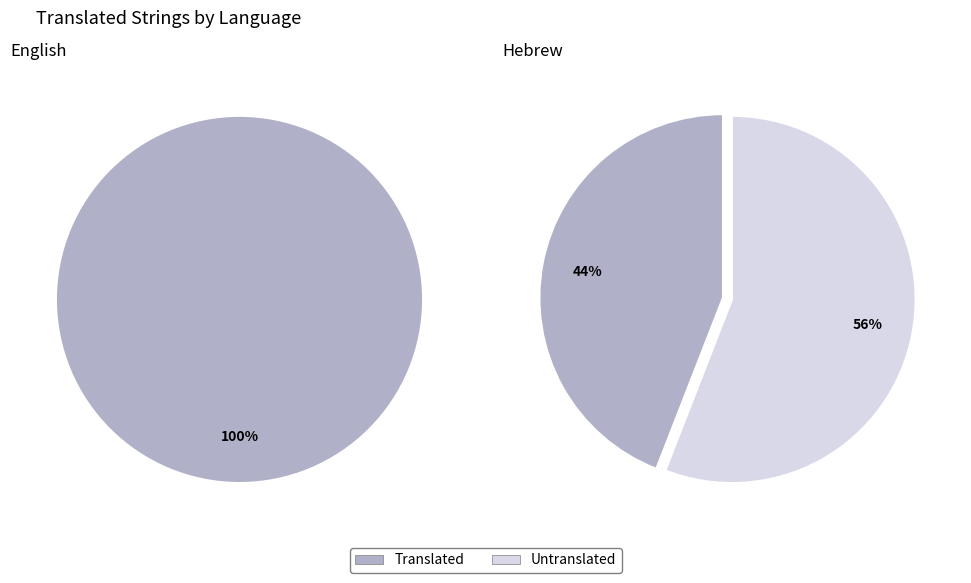

To the nearest percent, what portion does Hebrew represent?

31%